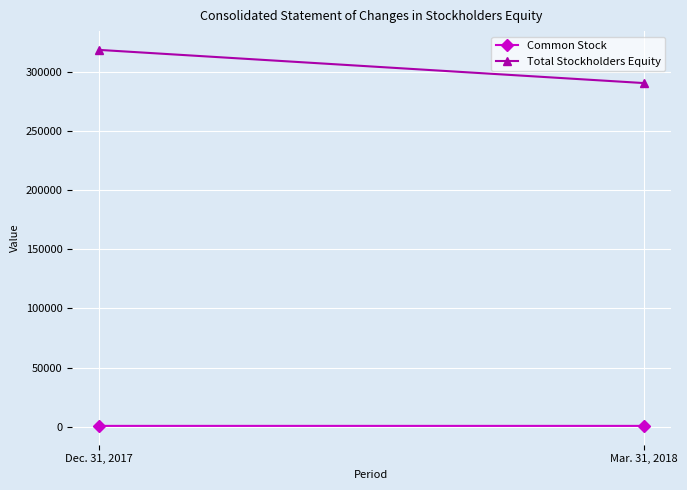

What are all the series names shown in the legend?

Common Stock, Total Stockholders Equity